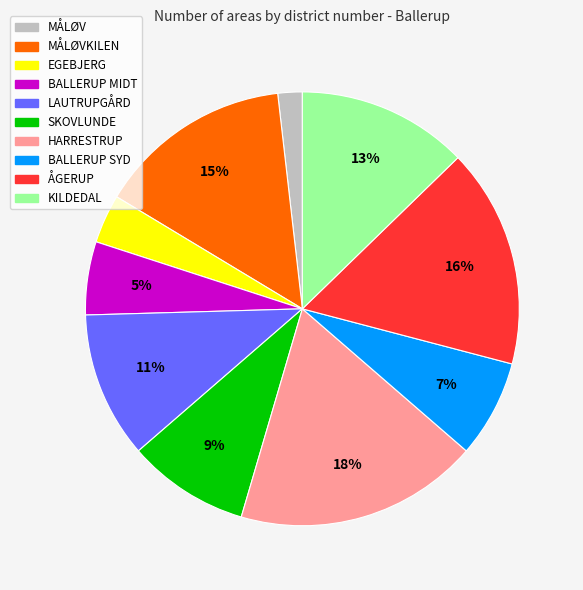

Is there a majority slice in this chart?

No